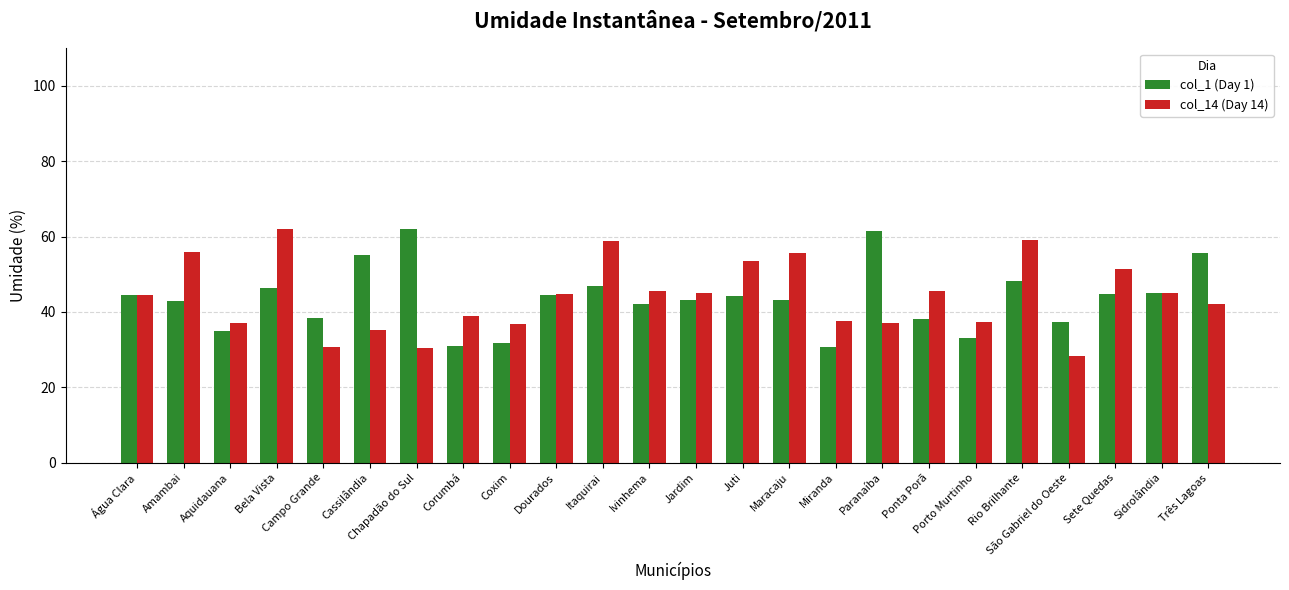

Which category has the highest value in the col_14 (Day 14) series?

Bela Vista